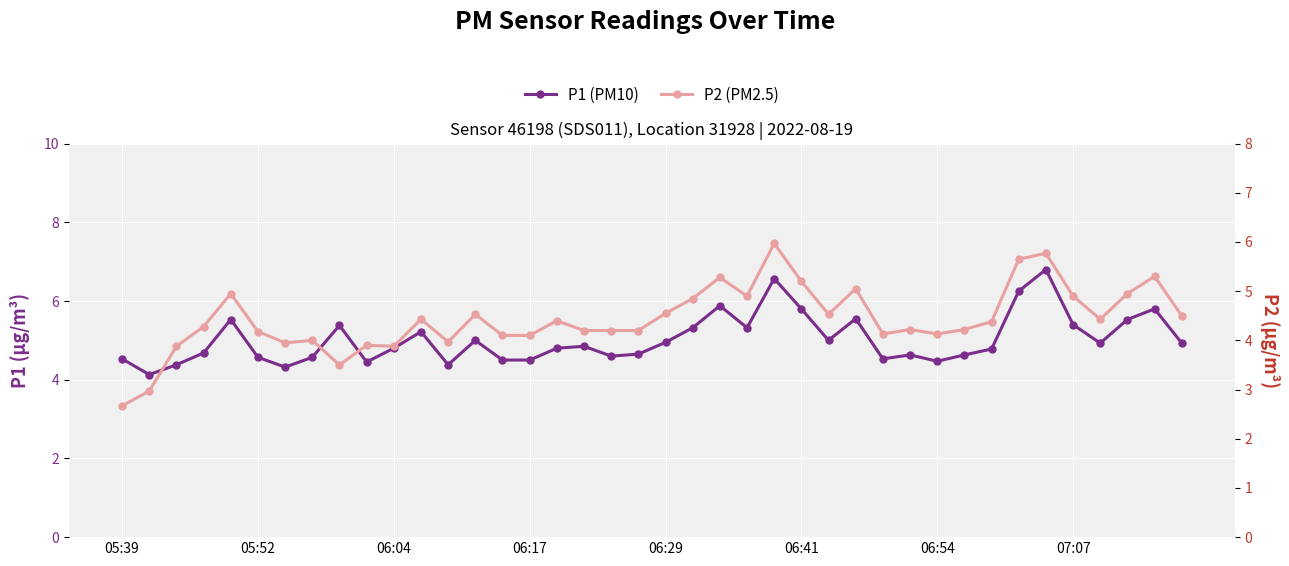

What is the total value across all series at 38?

11.1